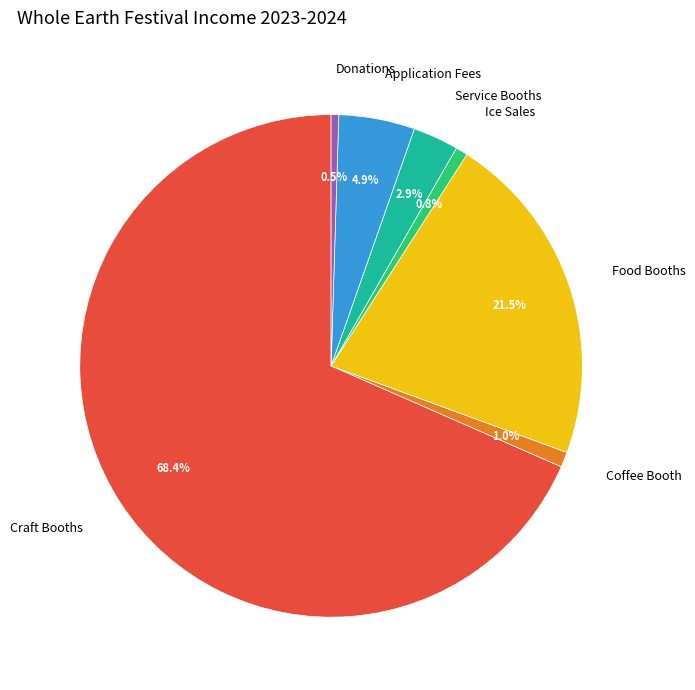

To the nearest percent, what is the combined percentage of Application Fees and Donations?

5%